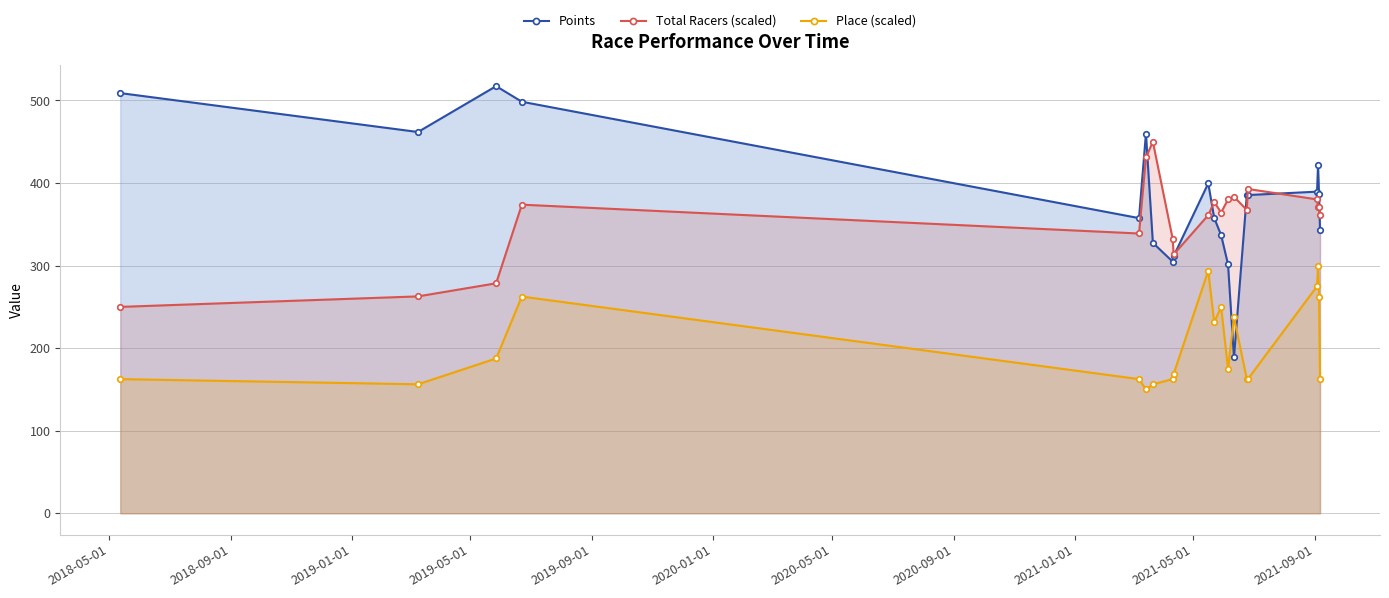

What are all the series names shown in the legend?

Points, Total Racers (scaled), Place (scaled)